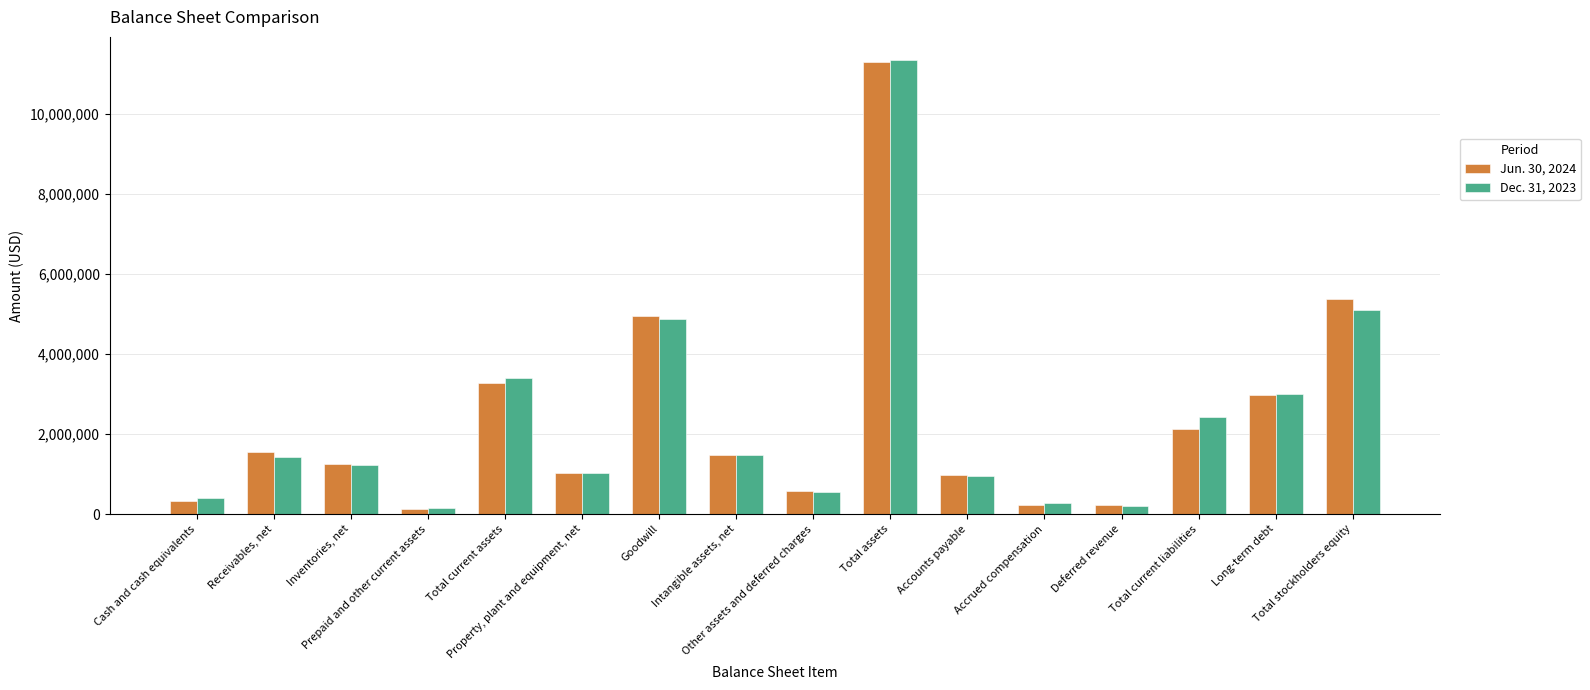

What is the sum of the Dec. 31, 2023 values at Intangible assets, net and Deferred revenue?

1695205